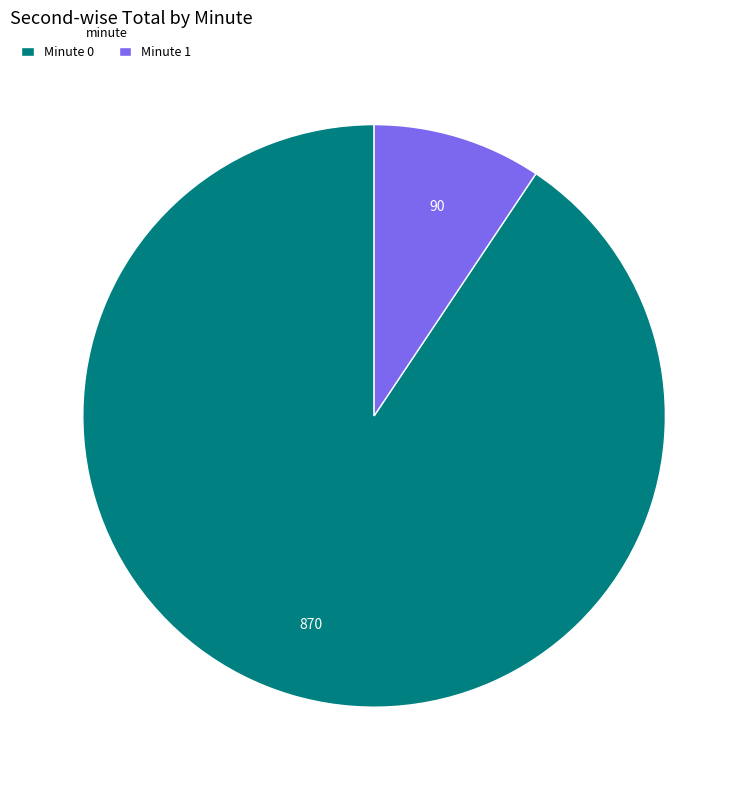

Do Minute 1 and Minute 0 together represent more than half of the pie?

Yes